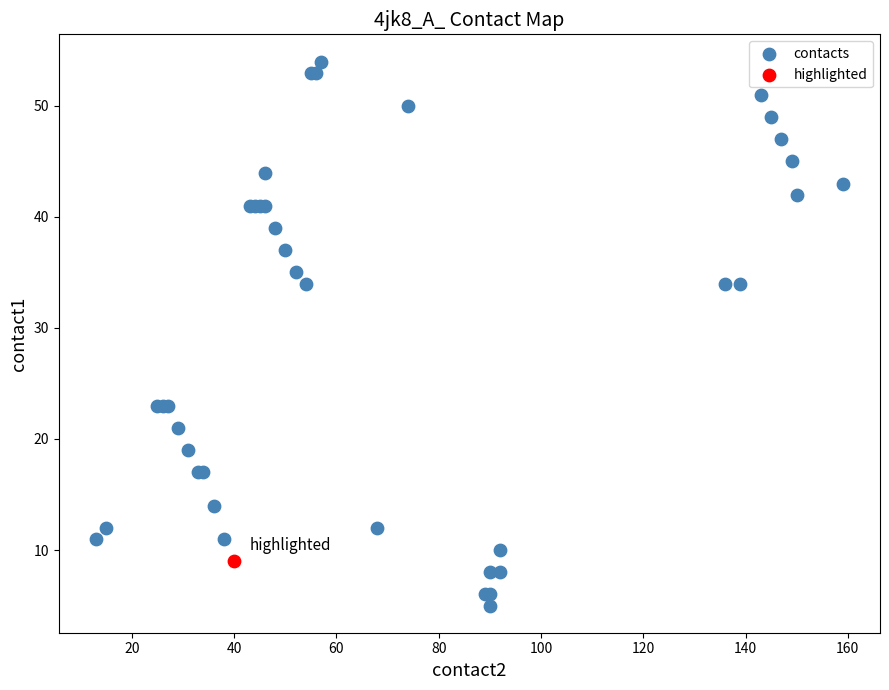

What are all the series names shown in the legend?

contacts, highlighted